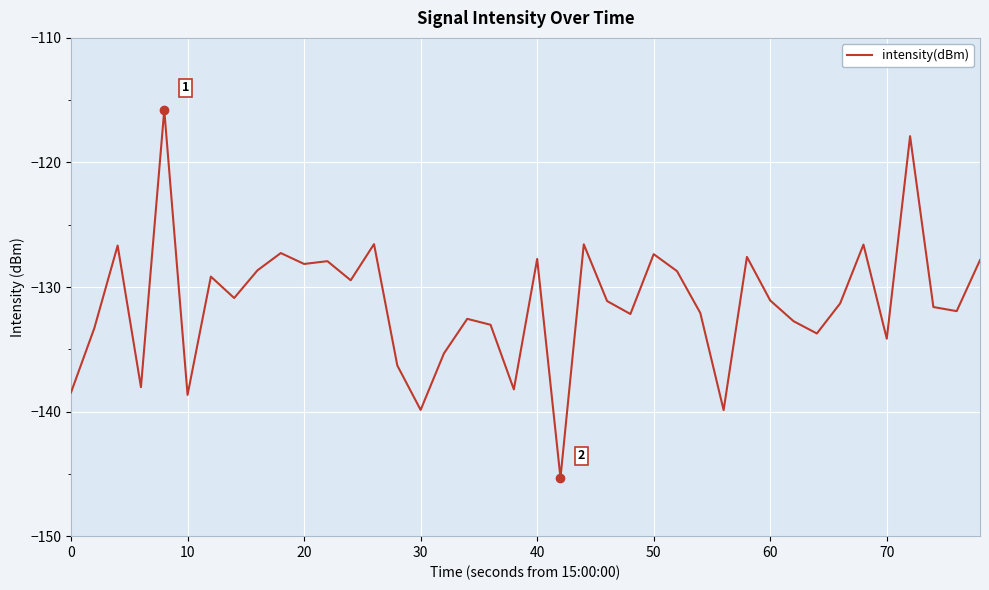

What is the smallest value displayed?

-145.3